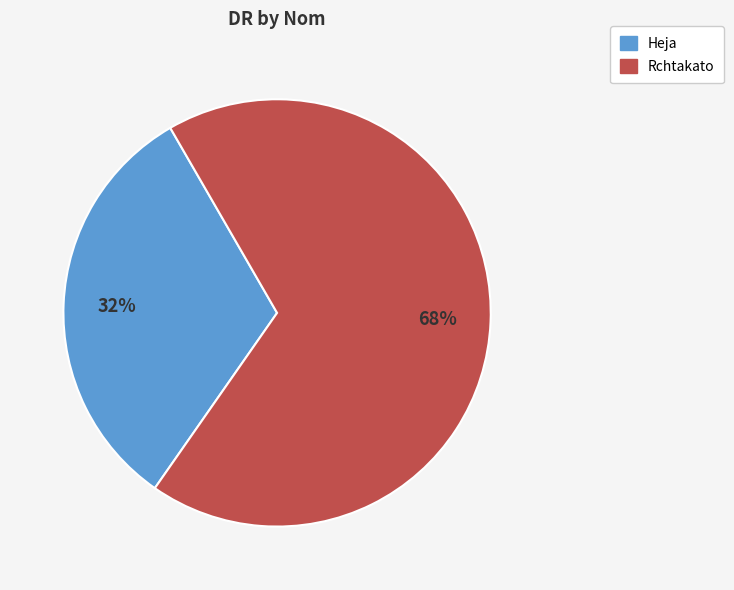

Is it true that Rchtakato is 55% of the pie?

False